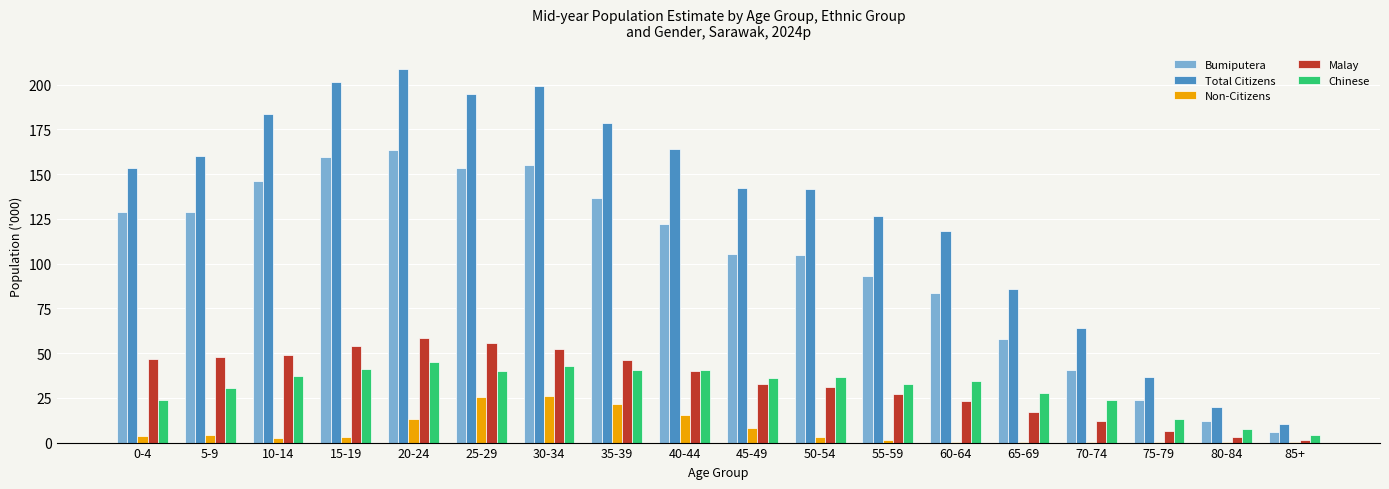

Which series changed the most between 25-29 and 65-69?

Total Citizens